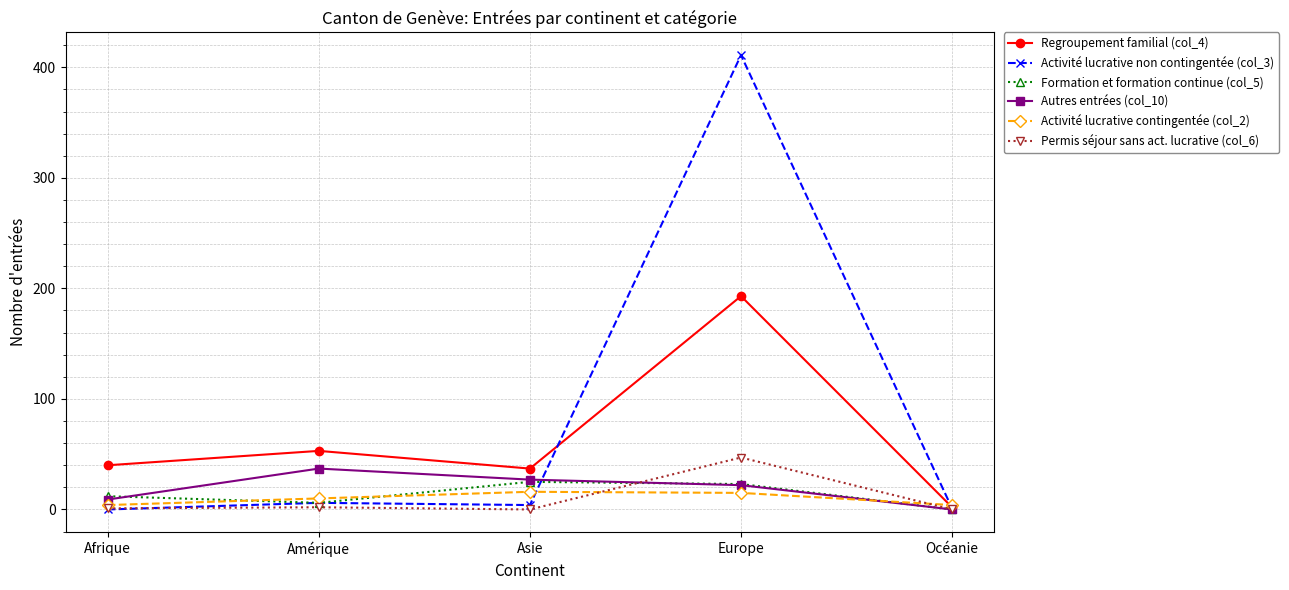

At how many categories does at least one series exceed 85?

1